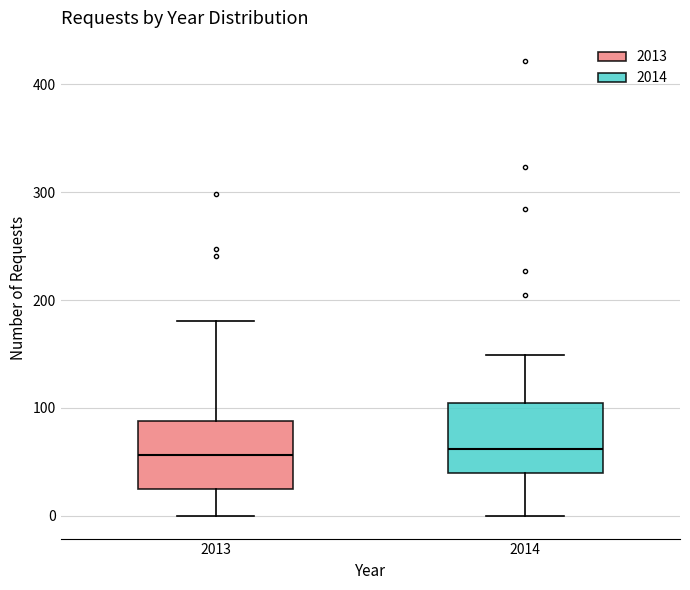

Where does the median line of the box at x = 2014 sit on the y-axis? The values are not printed on the chart, so give them approximately, as read against the axis.

60